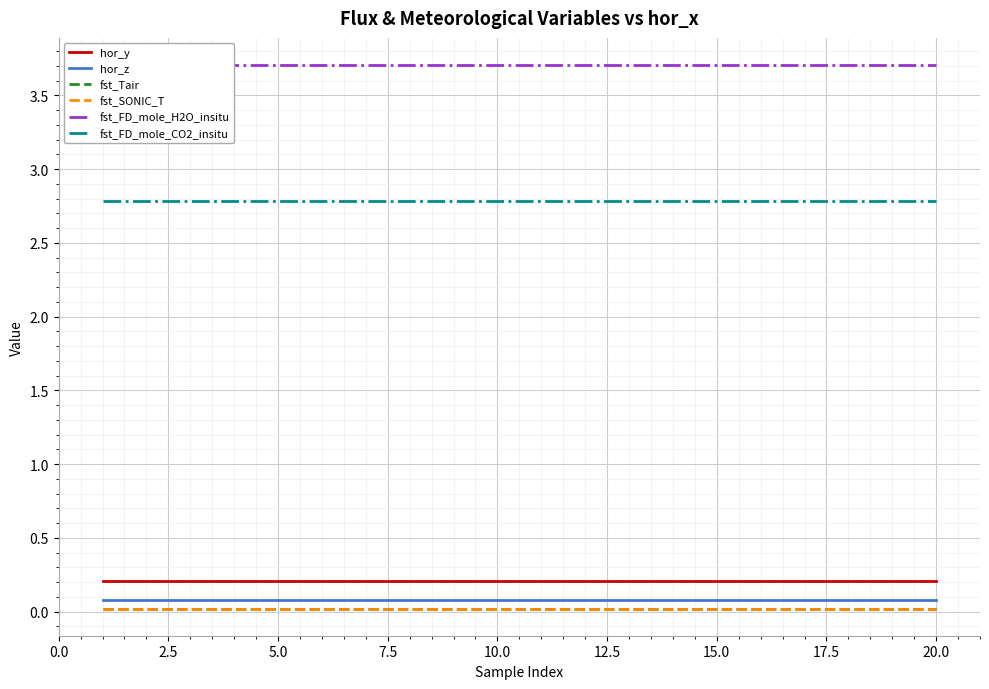

How many distinct data groups are displayed?

6